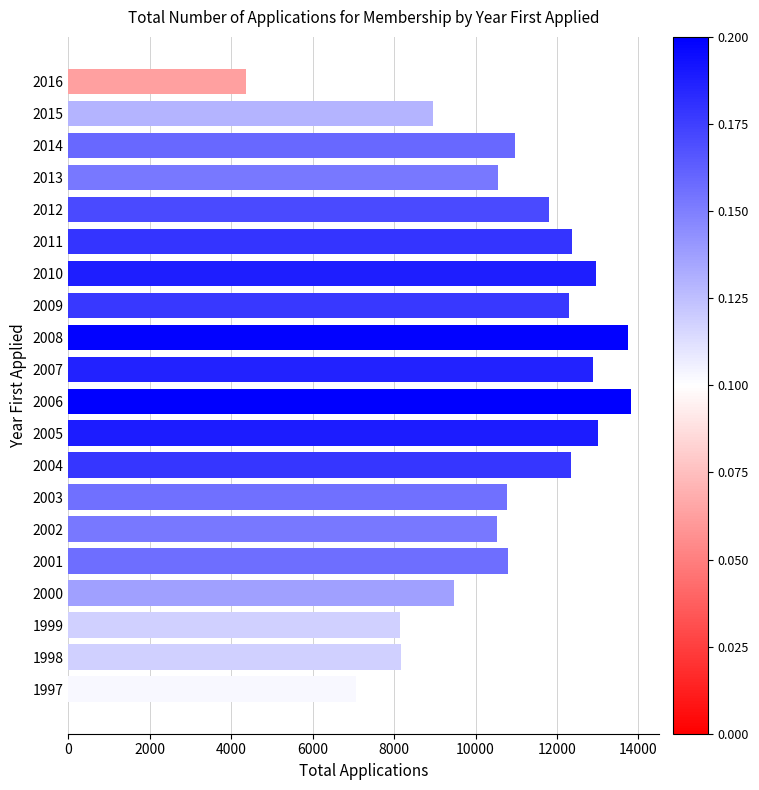

Are the bars horizontal?

Yes